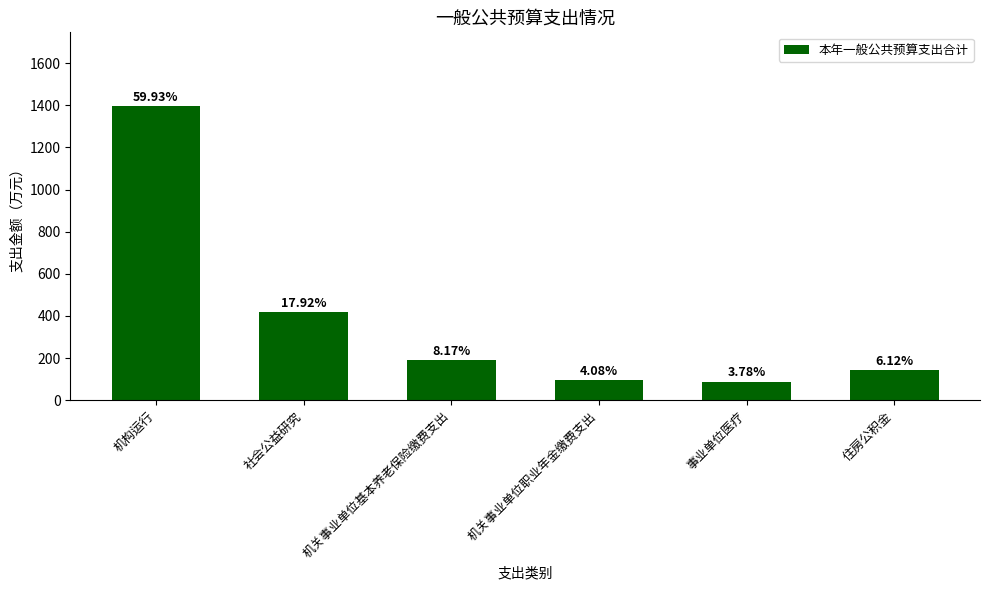

Are the bars horizontal?

No